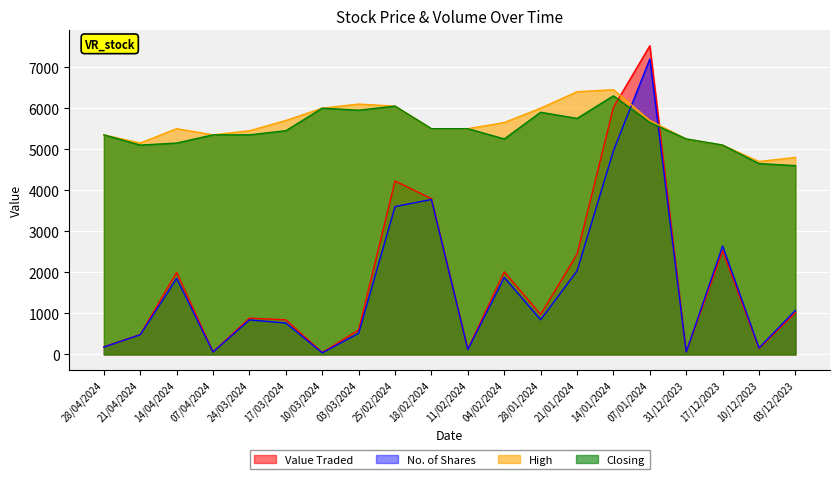

How many values in the High series exceed 5500?

9